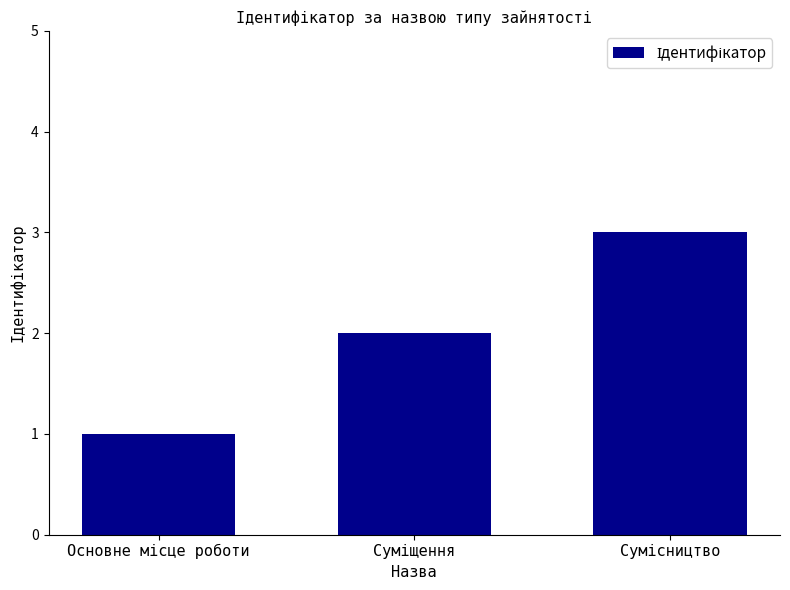

Does the chart contain any negative values?

No